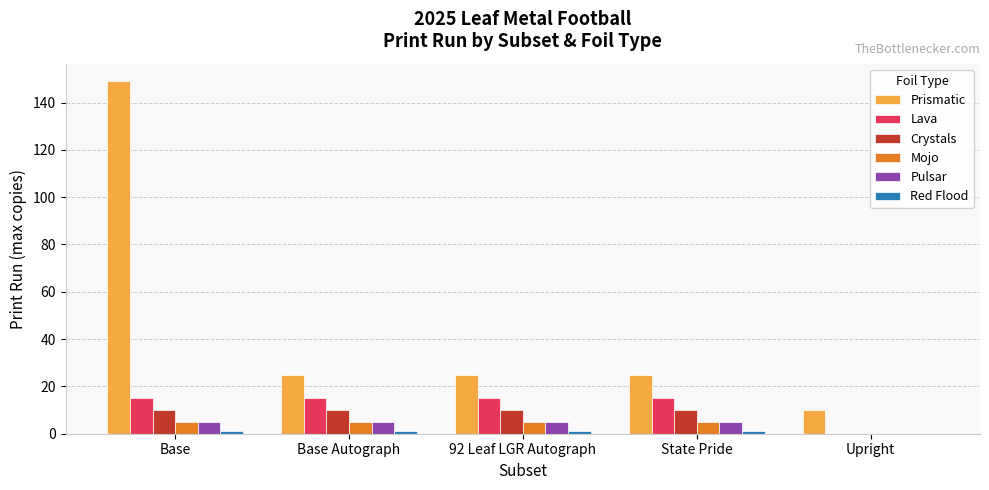

Which series changed the most between Base and Base Autograph?

Prismatic